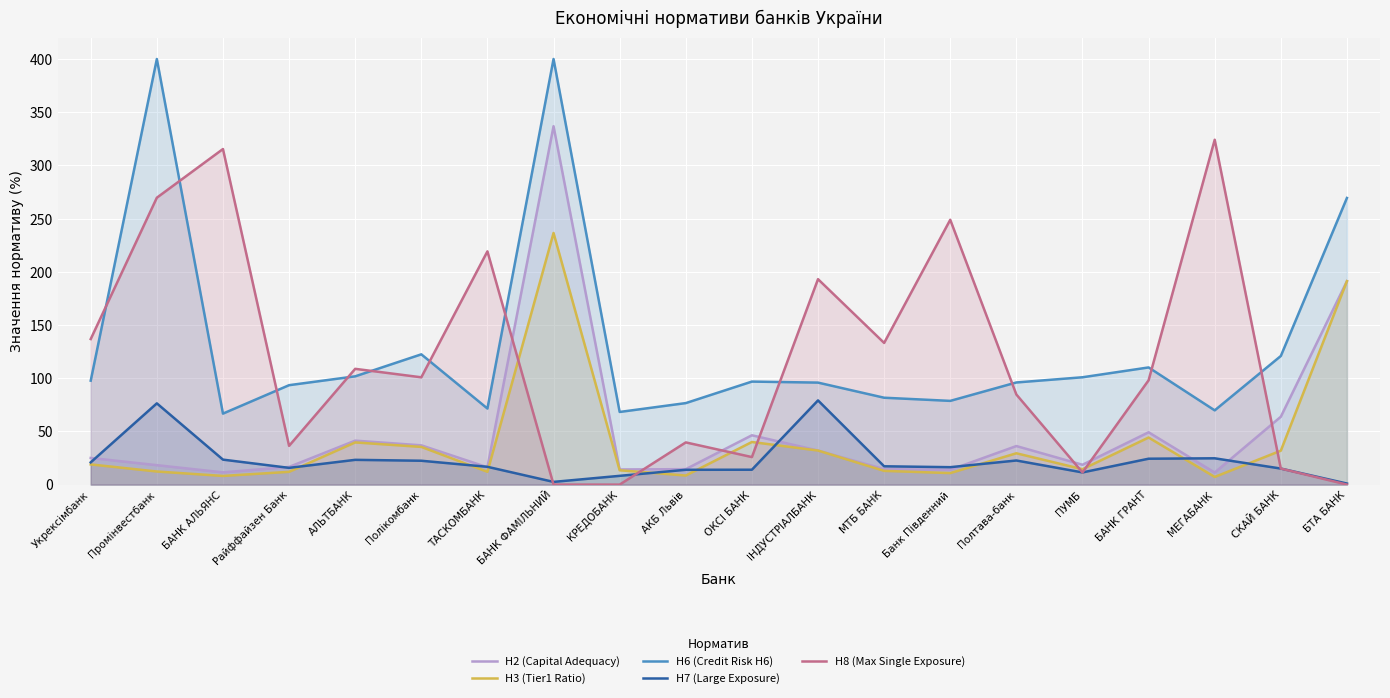

Which series has the largest total across all categories?

Н6 (Credit Risk H6)